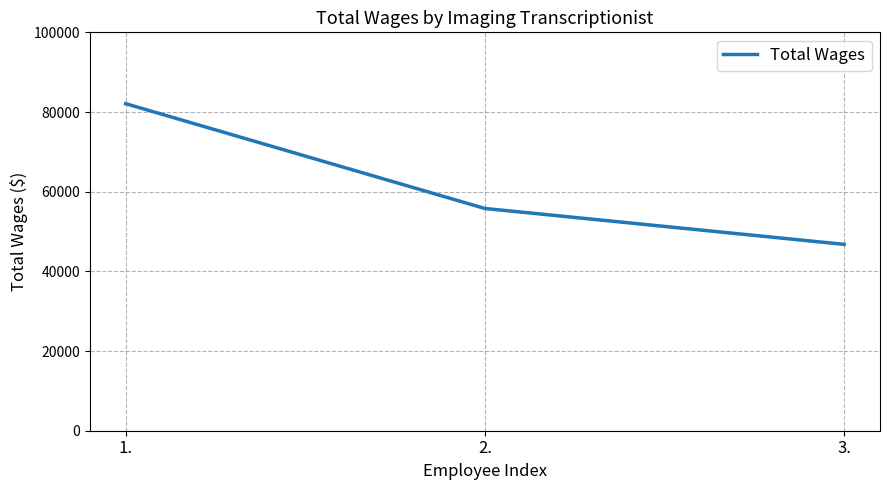

Reading left to right, extract all data points from this chart.

82092	55788	46780